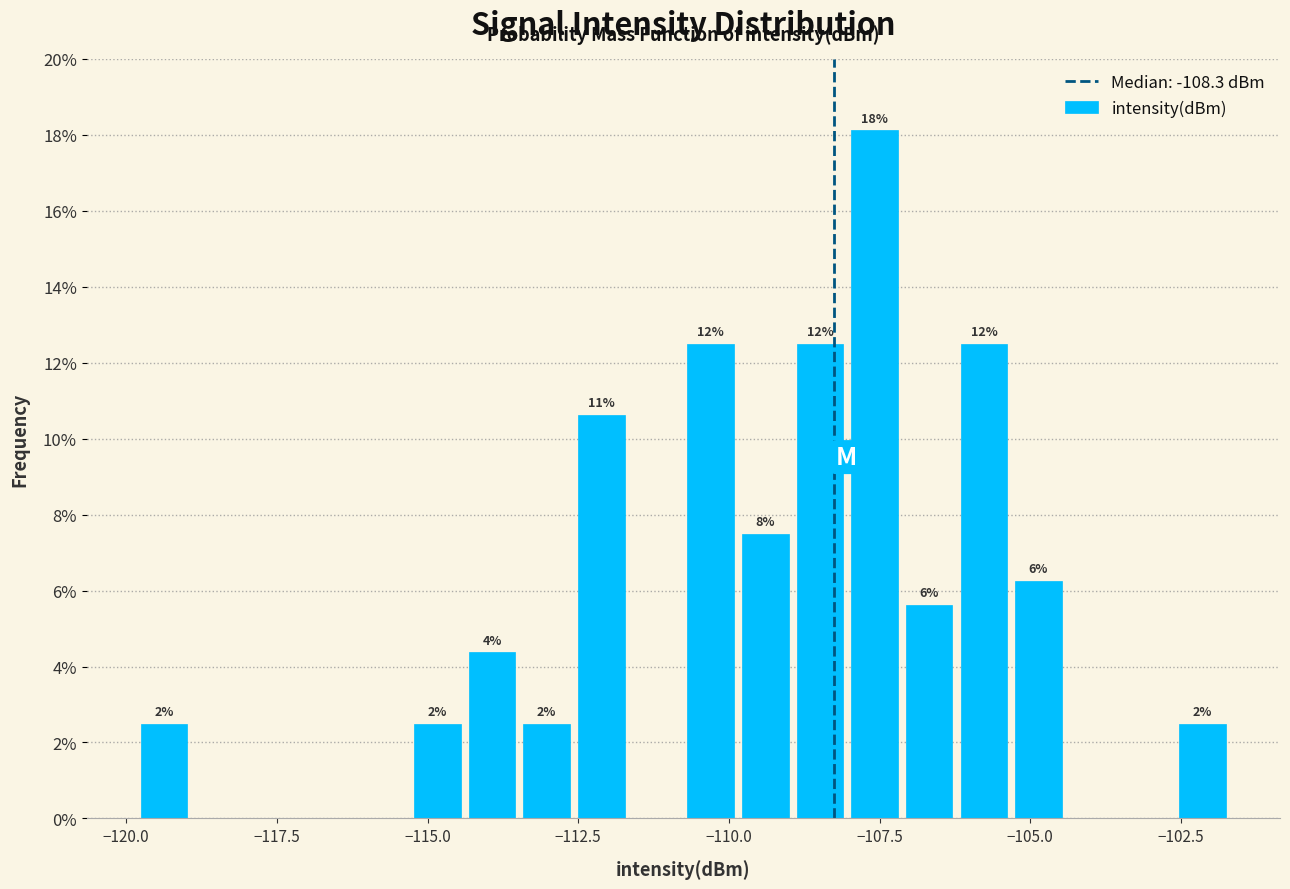

Read against the x-axis, roughly where is the centre of the tallest bar?

-107.5